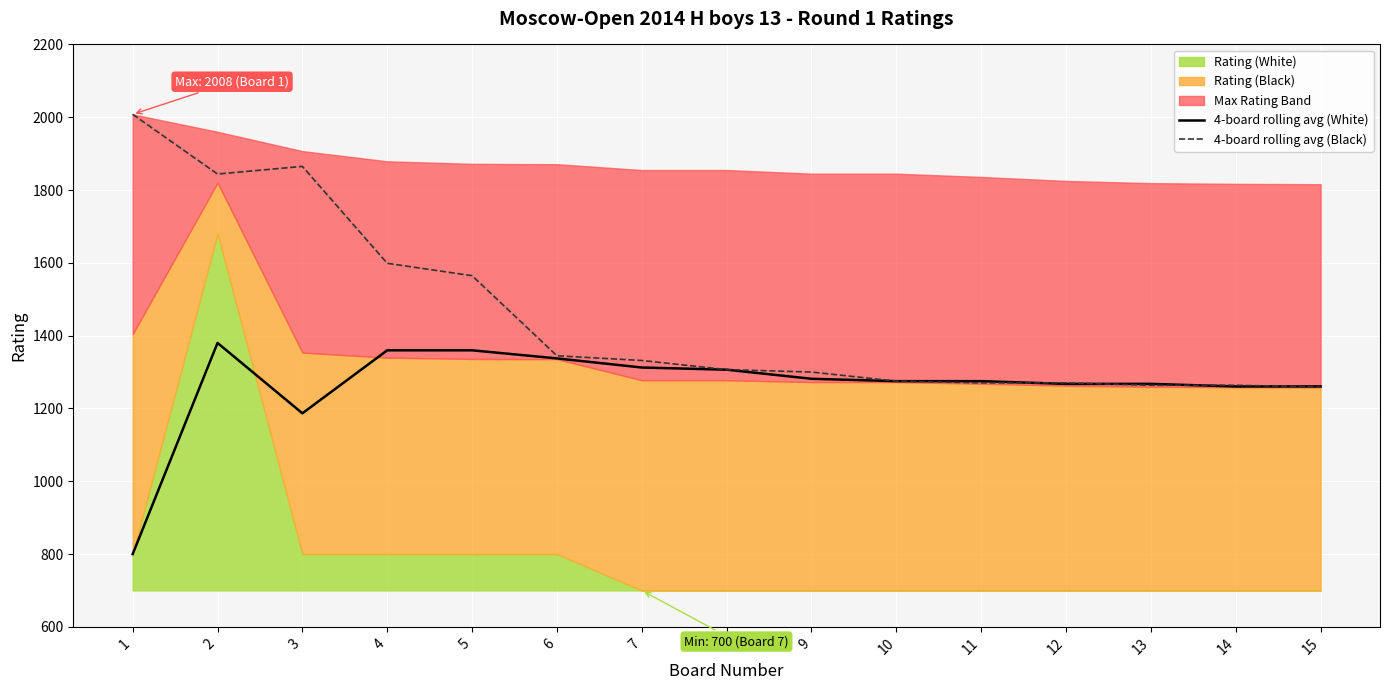

What is the minimum value for 4-board rolling avg (Black)?

1258.8